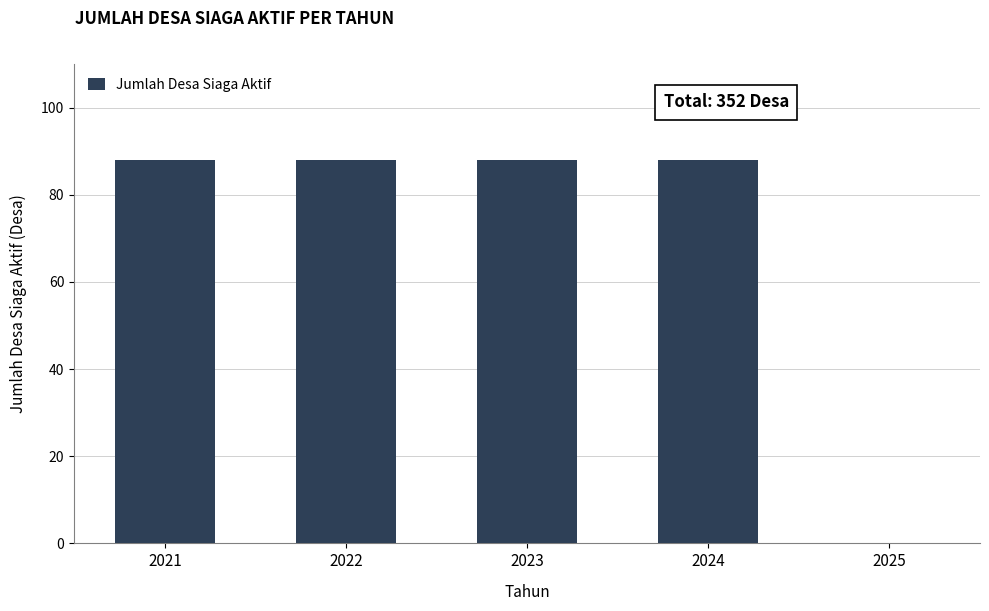

Reading left to right, transcribe all the data shown in this chart.

2021=88	2022=88	2023=88	2024=88	2025=0